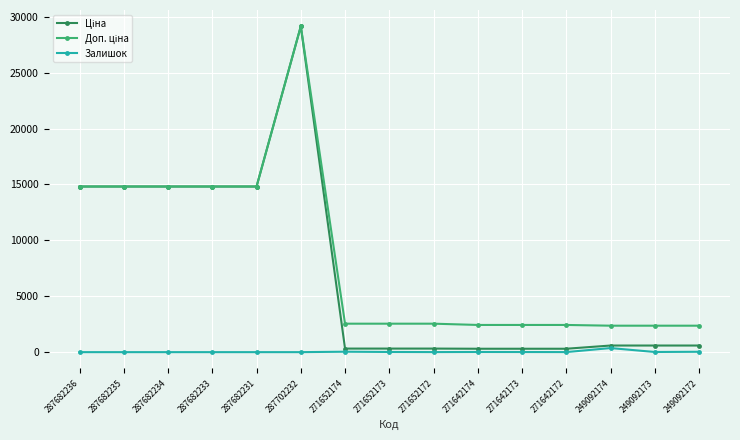

At which category is the sum across all series the highest?

287702232